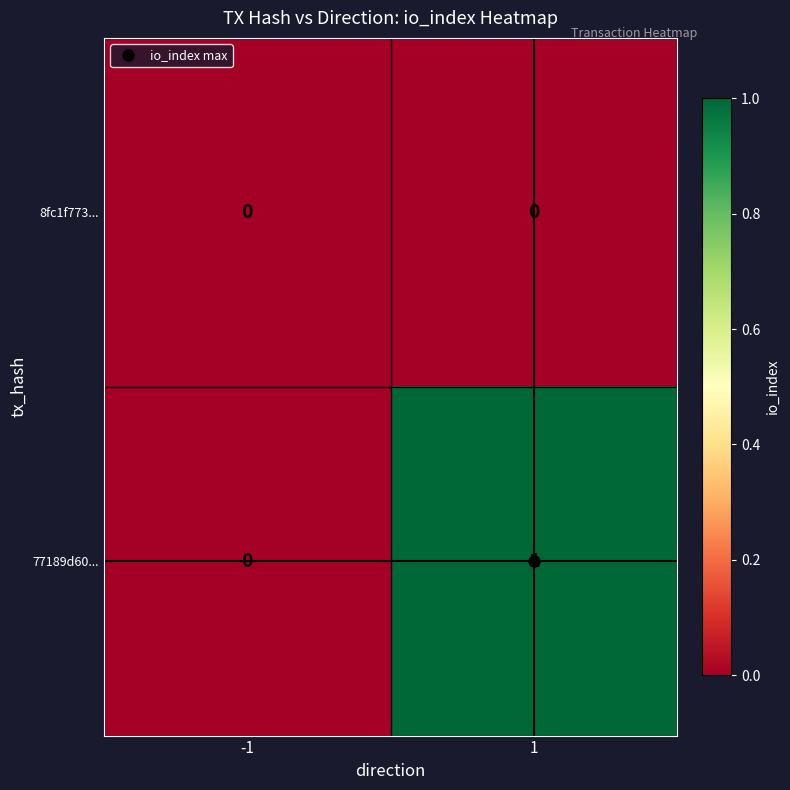

What is the difference between the highest and lowest values at 1?

1